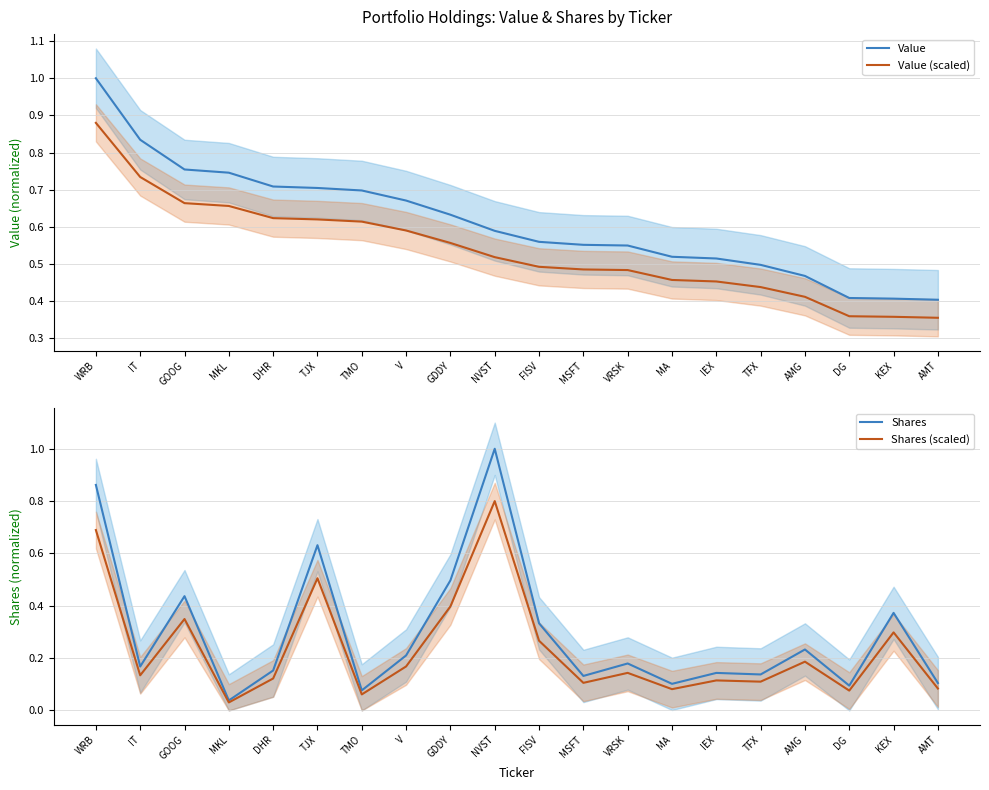

Is the value of Value at VRSK greater than the value of Shares (scaled) at MSFT?

Yes